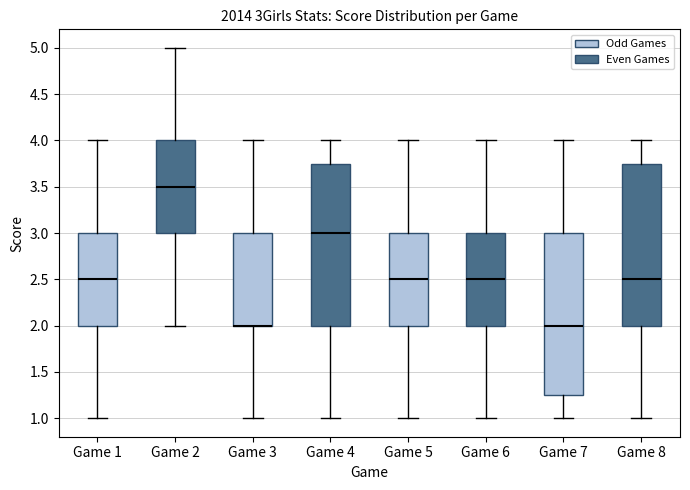

Reading left to right, transcribe this box plot: for each box, give where its median line is, the range the box spans, and where its two whiskers end, as read against the y-axis. The values are not printed on the chart, so give them approximately, as read against the axis.

Game 1: median 2.50, box 2.00 to 3.00, whiskers 1.00 to 4.00
Game 2: median 3.50, box 3.00 to 4.00, whiskers 2.00 to 5.00
Game 3: median 2.00 (drawn on the box's lower edge), box 2.00 to 3.00, whiskers 1.00 to 4.00
Game 4: median 3.00, box 2.00 to 3.75, whiskers 1.00 to 4.00
Game 5: median 2.50, box 2.00 to 3.00, whiskers 1.00 to 4.00
Game 6: median 2.50, box 2.00 to 3.00, whiskers 1.00 to 4.00
Game 7: median 2.00, box 1.25 to 3.00, whiskers 1.00 to 4.00
Game 8: median 2.50, box 2.00 to 3.75, whiskers 1.00 to 4.00